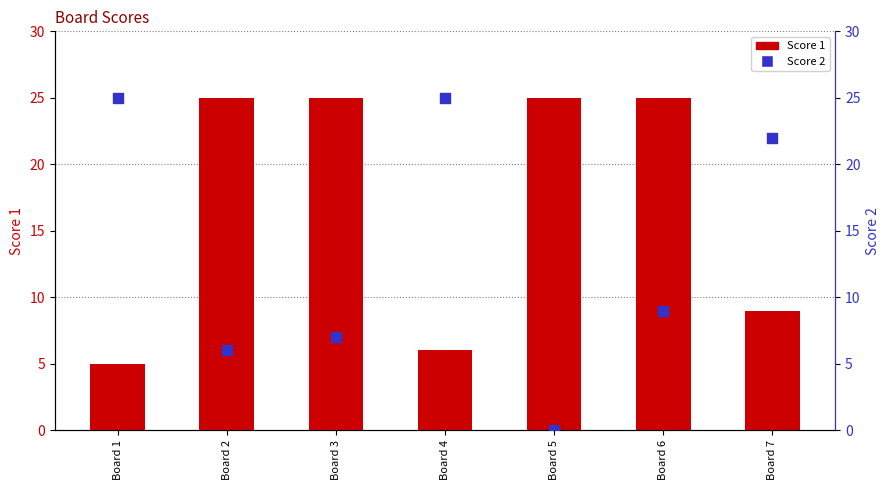

At which category is the sum across all series the highest?

Board 6